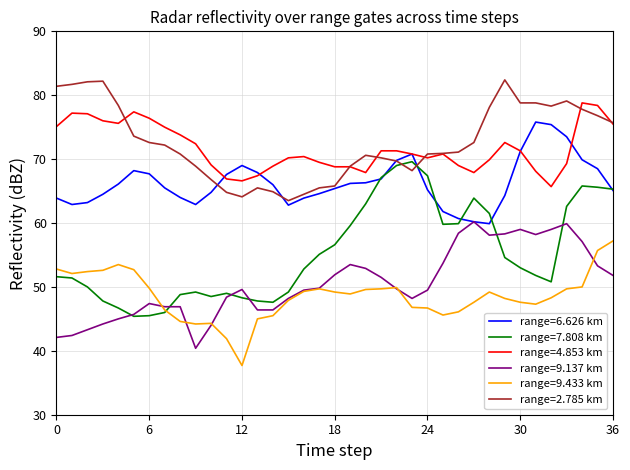

Which series has the largest range (max minus min)?

range=7.808 km